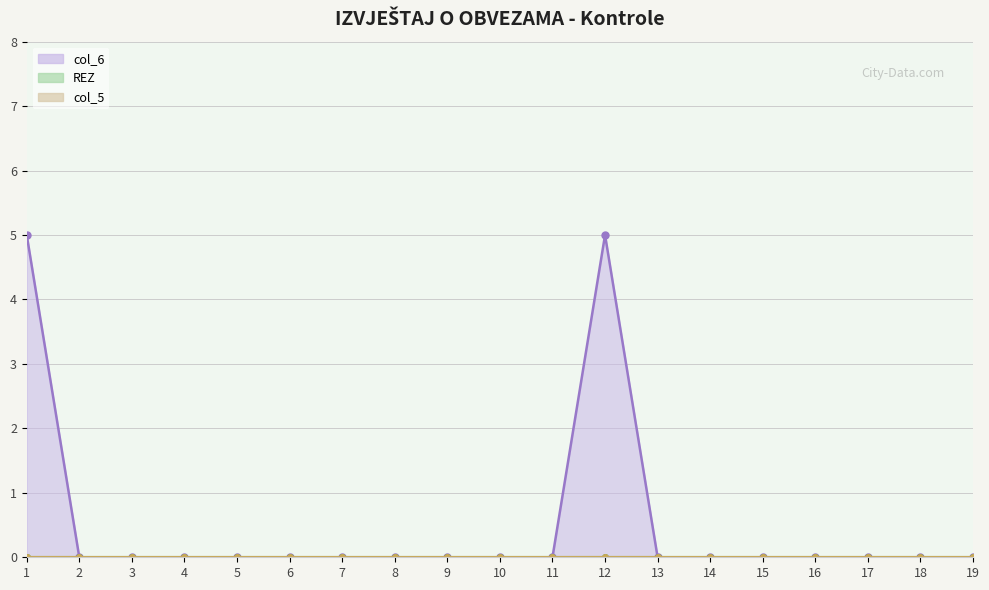

How many values in the col_6 series exceed 0?

2